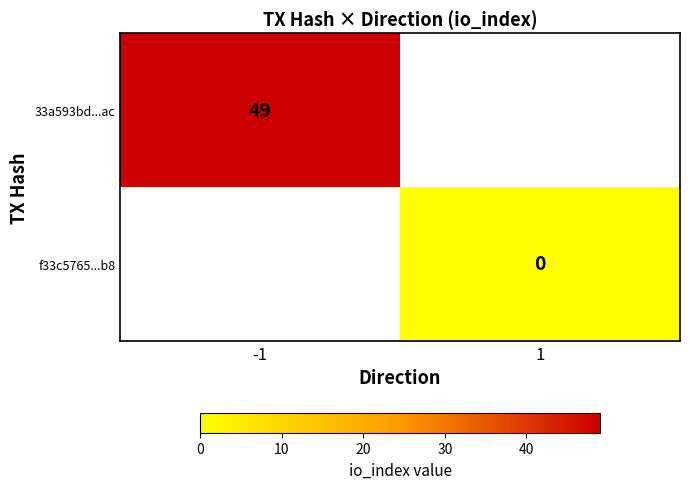

Is the value of 33a593bd...ac at 1 greater than the value of f33c5765...b8 at -1?

No